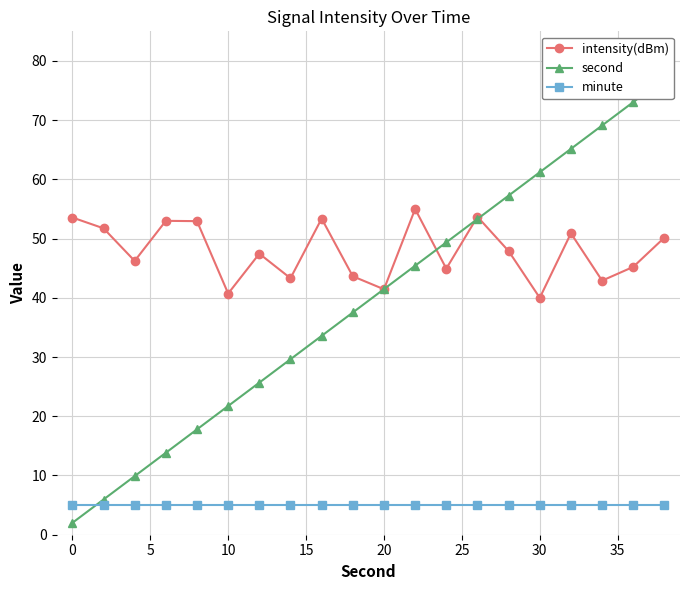

True or false: intensity(dBm) and minute cross at least once.

False